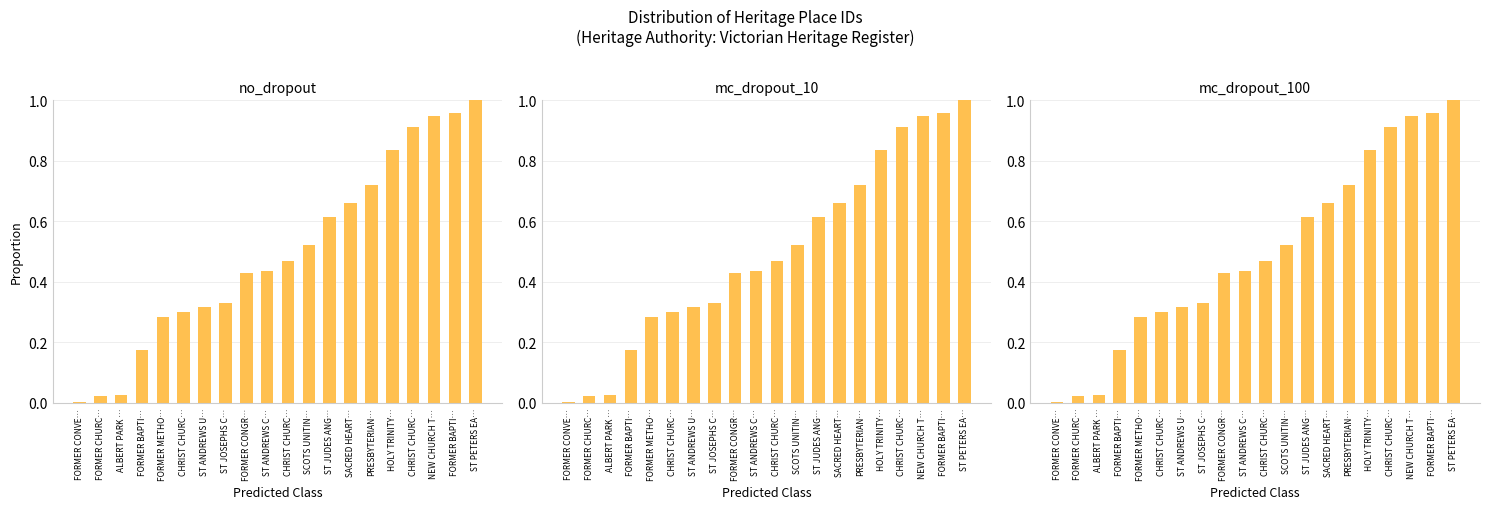

How many data points does each series have?

20